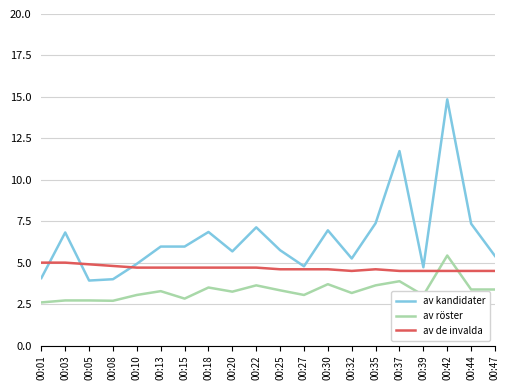

Is the value of av röster at 00:03 greater than the value of av kandidater at 00:47?

No